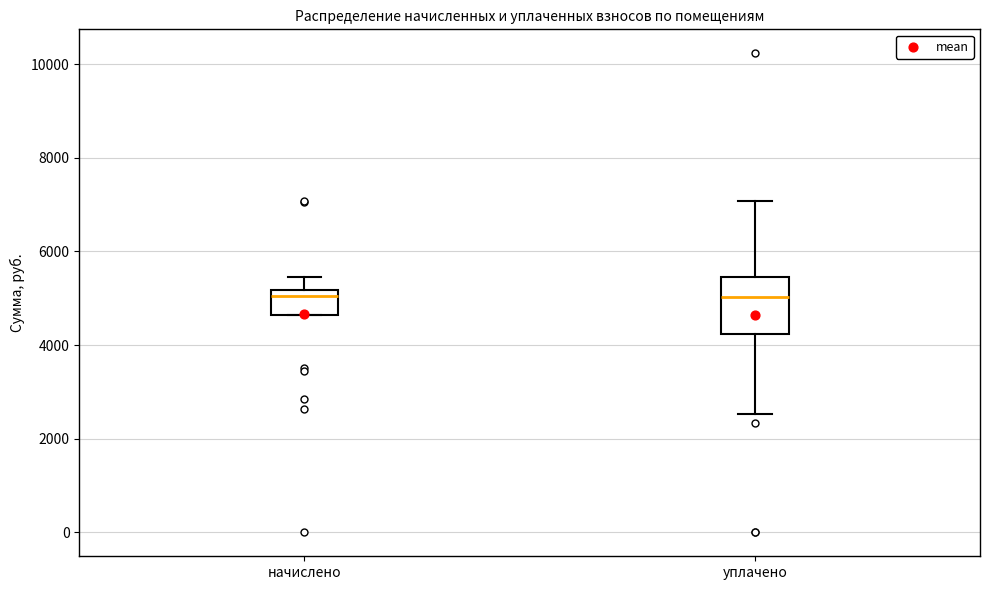

Reading left to right, transcribe this box plot: for each box, give where its median line is, the range the box spans, and where its two whiskers end, as read against the y-axis. The values are not printed on the chart, so give them approximately, as read against the axis.

начислено: median 5000, box 4600 to 5200, whiskers 4600 to 5400
уплачено: median 5000, box 4200 to 5400, whiskers 2600 to 7000